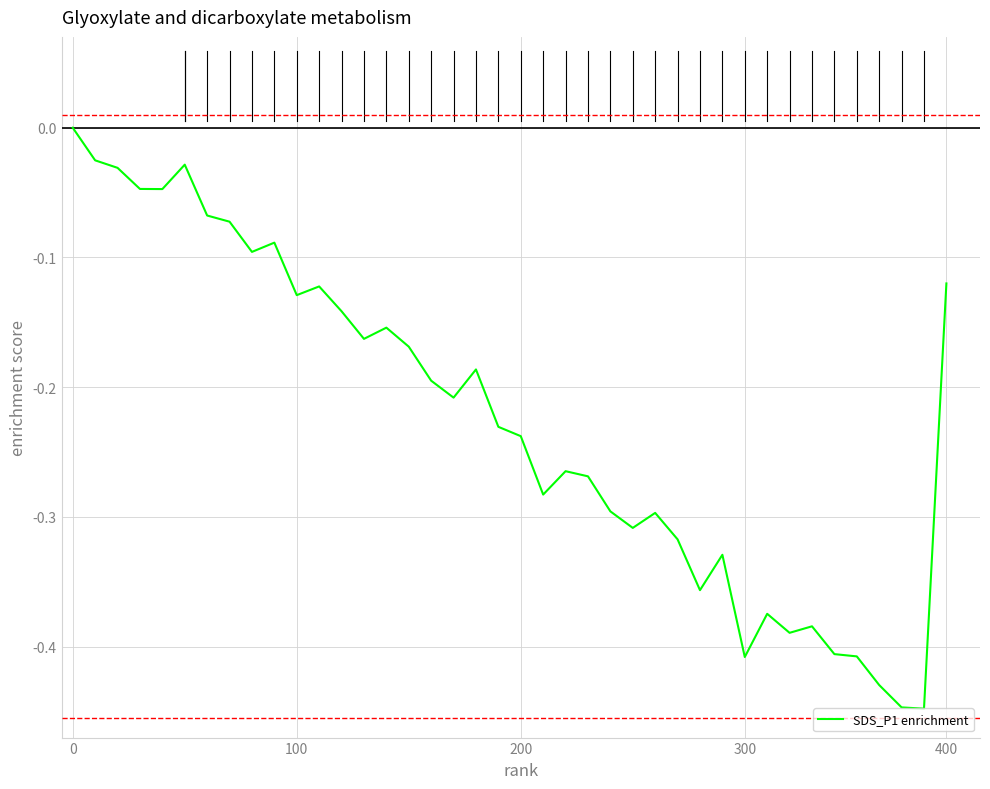

What is the difference between the maximum and minimum values?

0.4